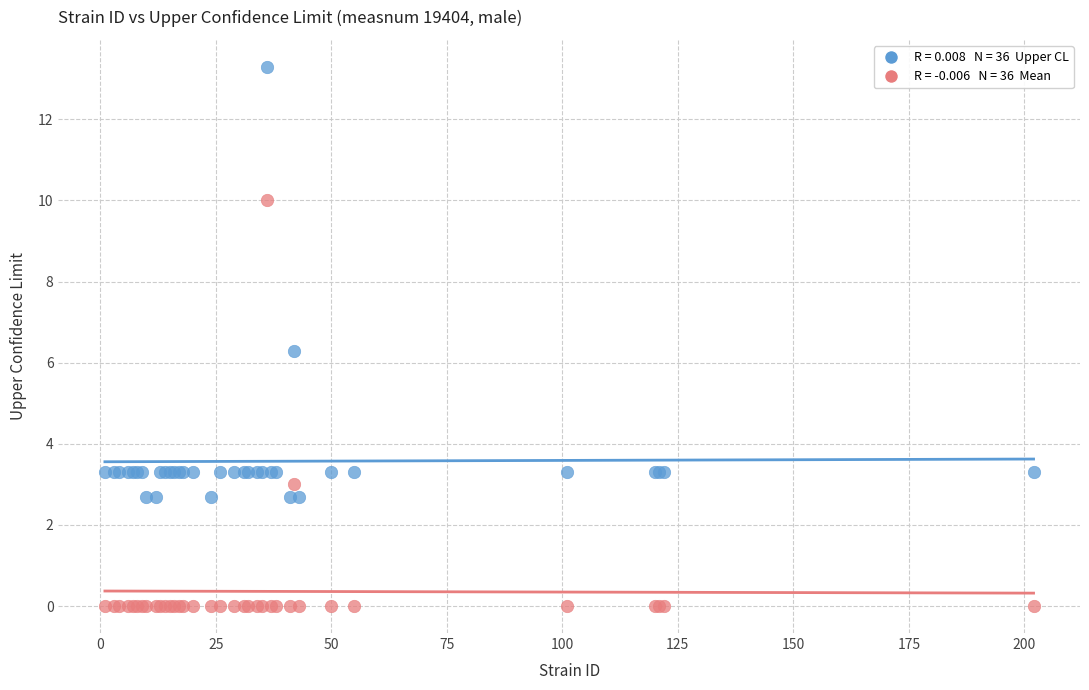

Across all series, what Y value is closest to 6?

6.3